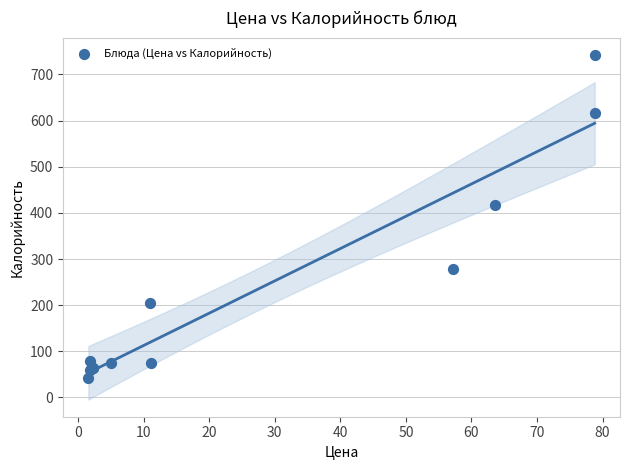

What Y value in the scatter plot is closest to 392?

418.0